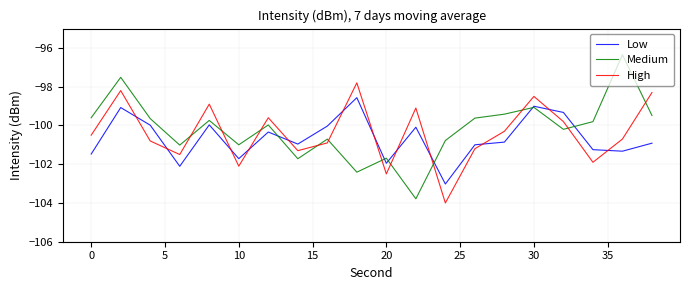

Count the number of categories in the chart.

20